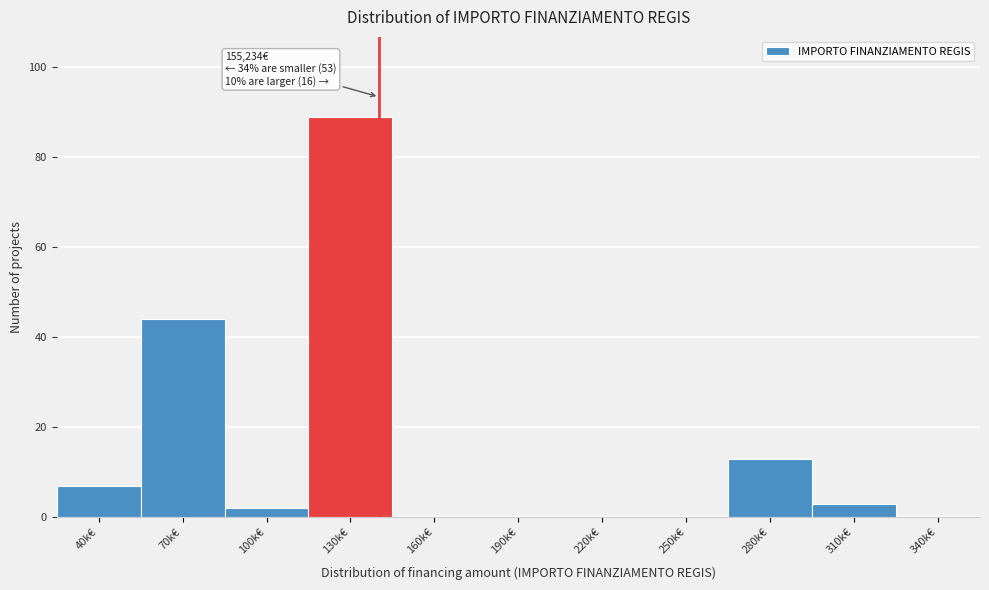

Reading left to right, transcribe all the data shown in this chart.

40k€=7	70k€=44	100k€=2	130k€=89	160k€=0	190k€=0	220k€=0	250k€=0	280k€=13	310k€=3	340k€=0